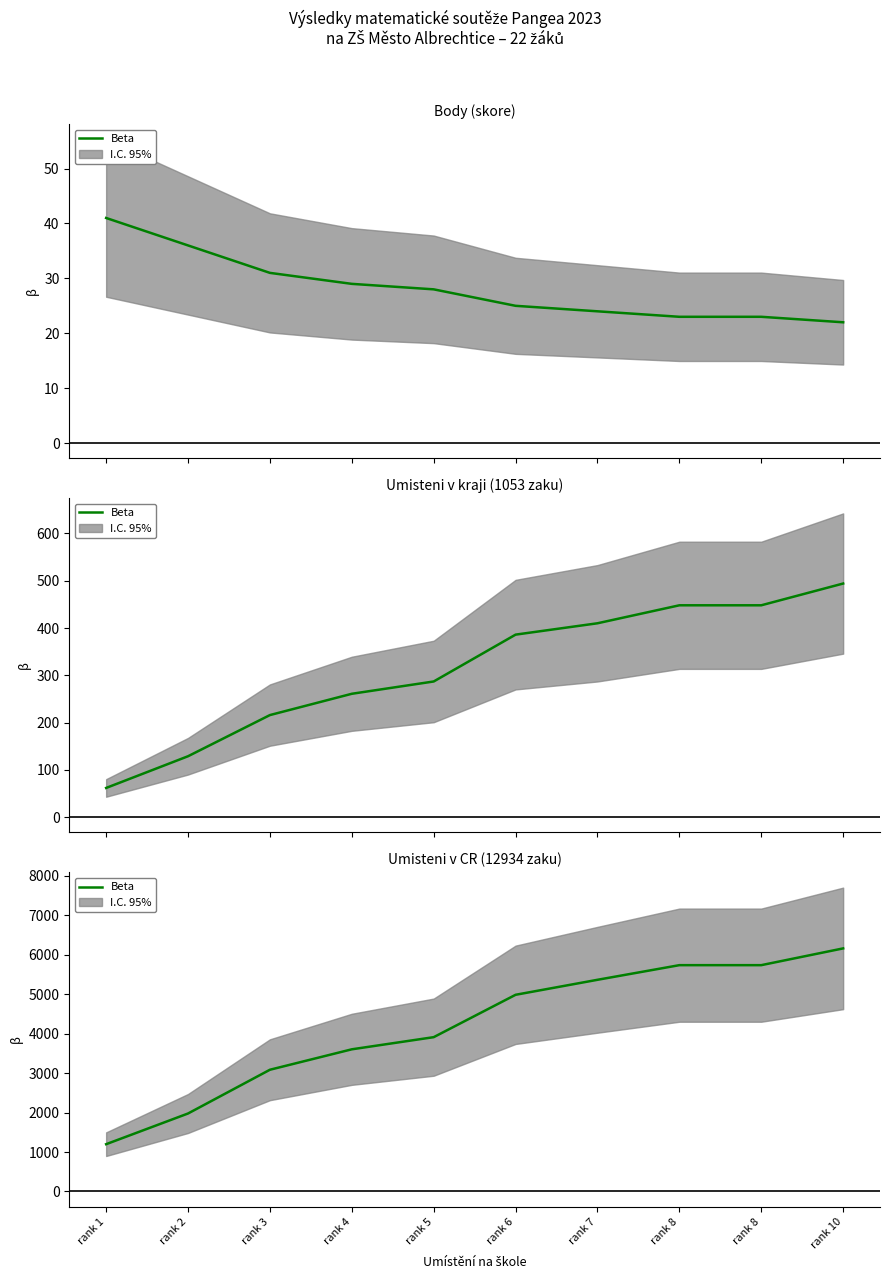

What is the value of the 2nd point from the left?

1977